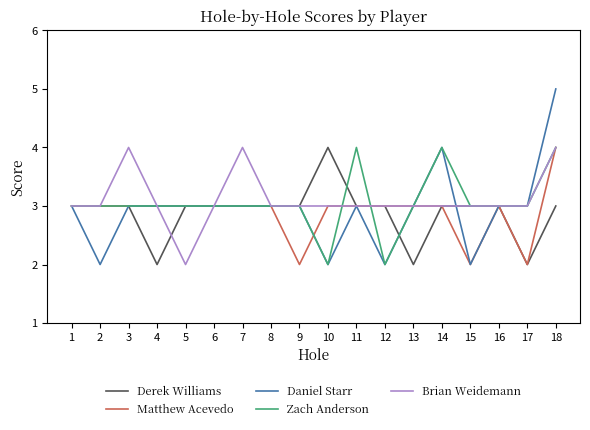

Count the Zach Anderson values in the range 3 to 4.

16